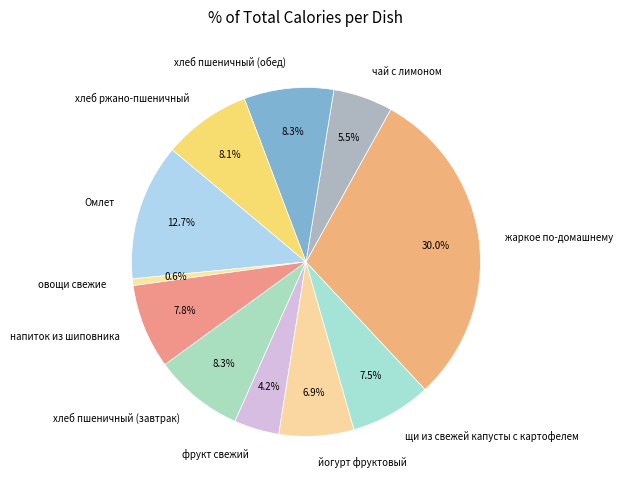

Count the number of slices in the pie.

11